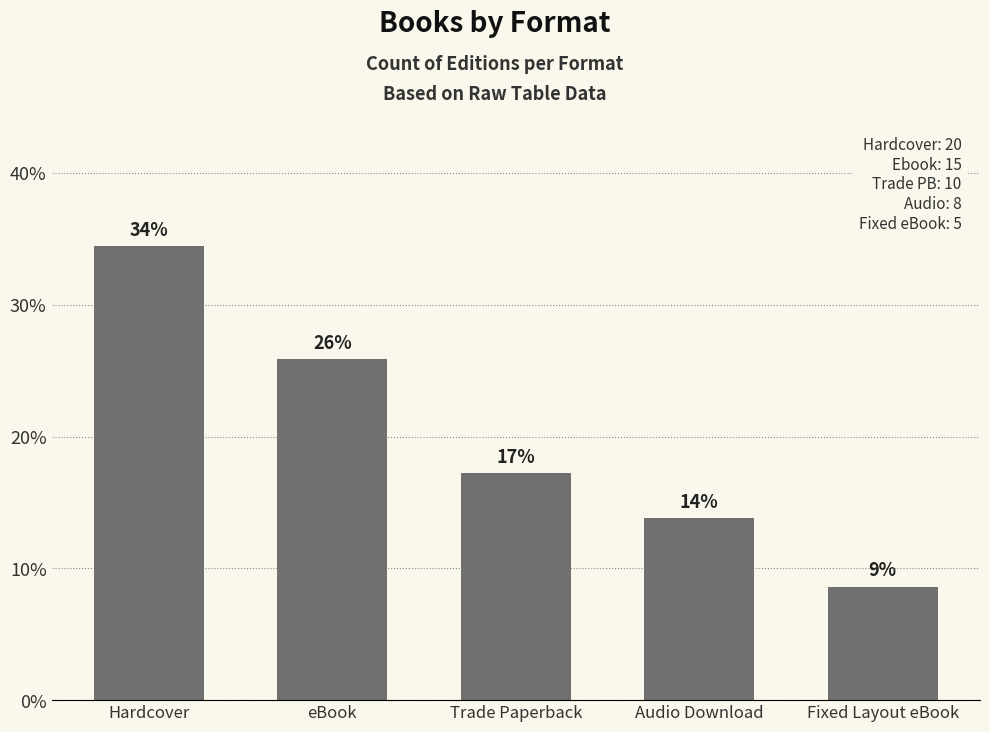

Are the bars grouped side by side (vs. stacked)?

No